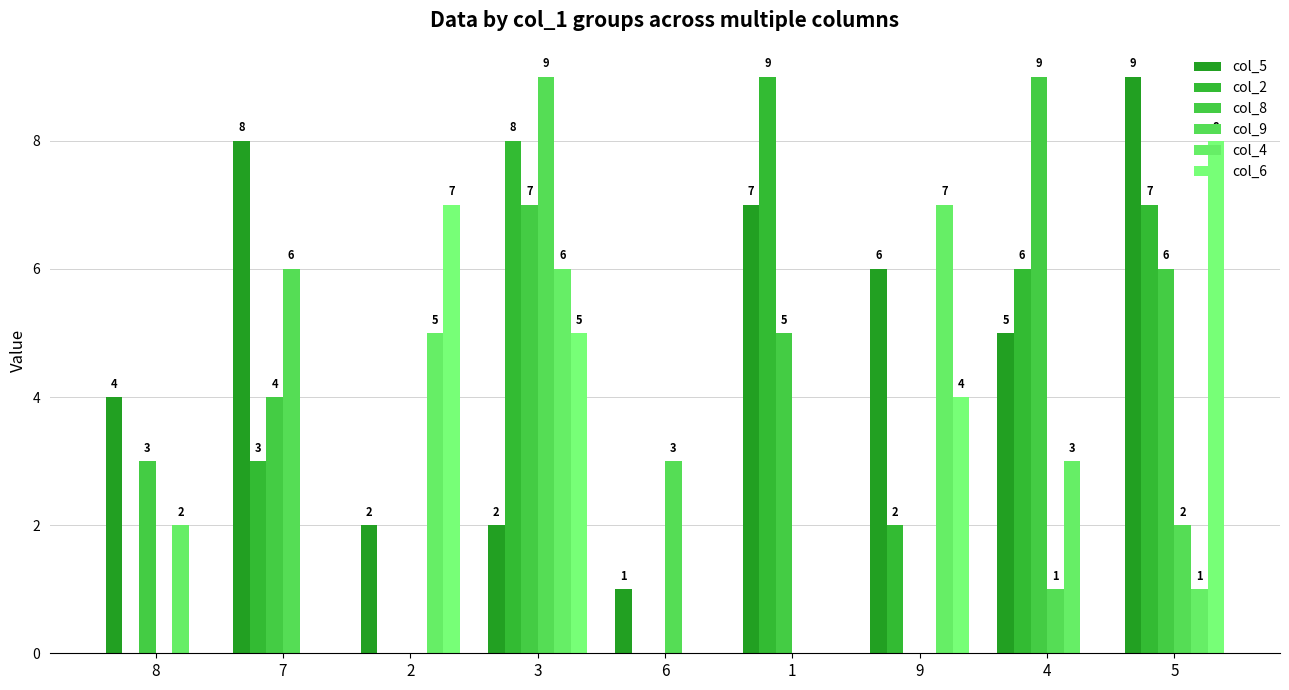

What is the average value of the col_9 series?

2